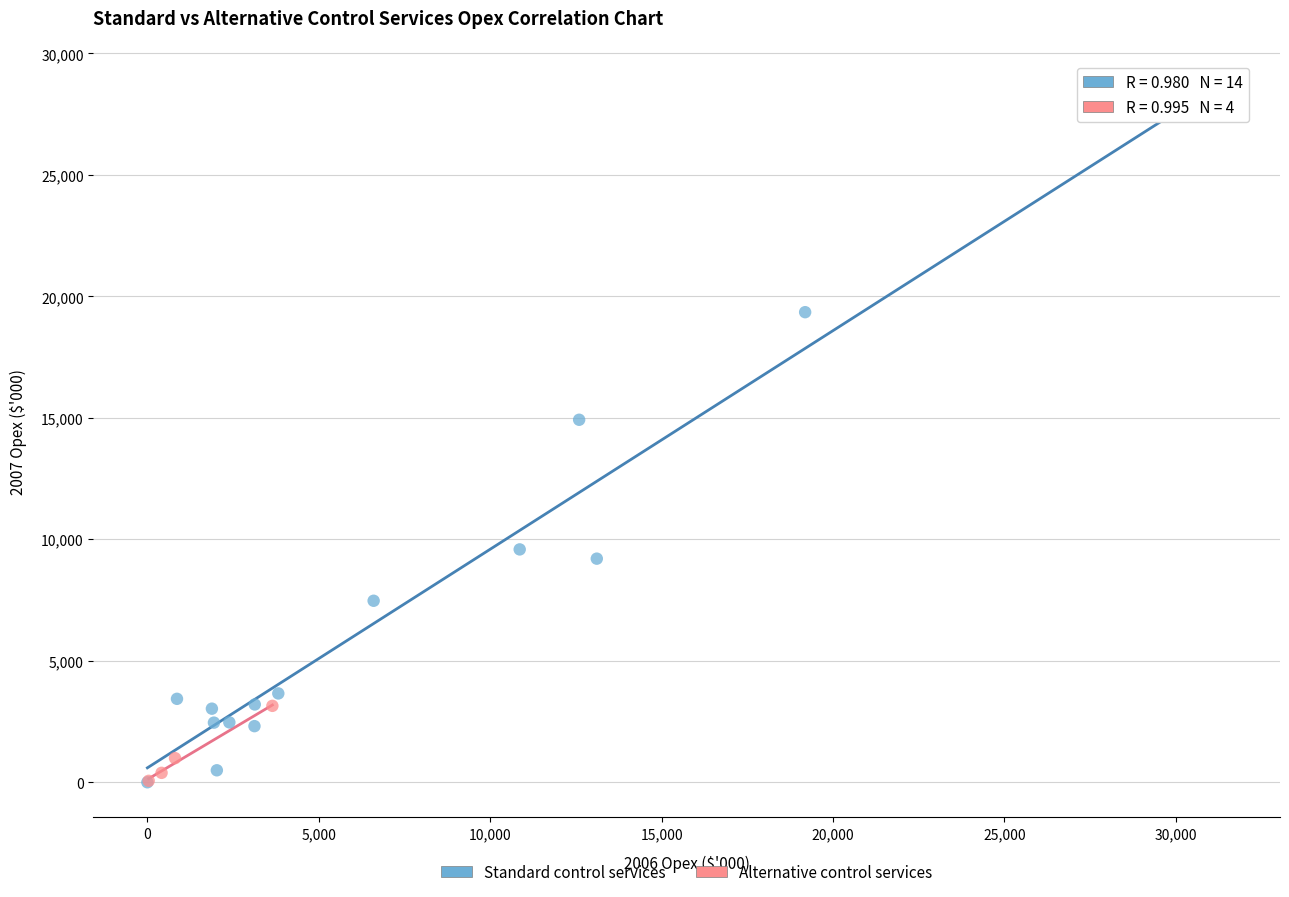

Which series contains the highest Y value?

Standard control services